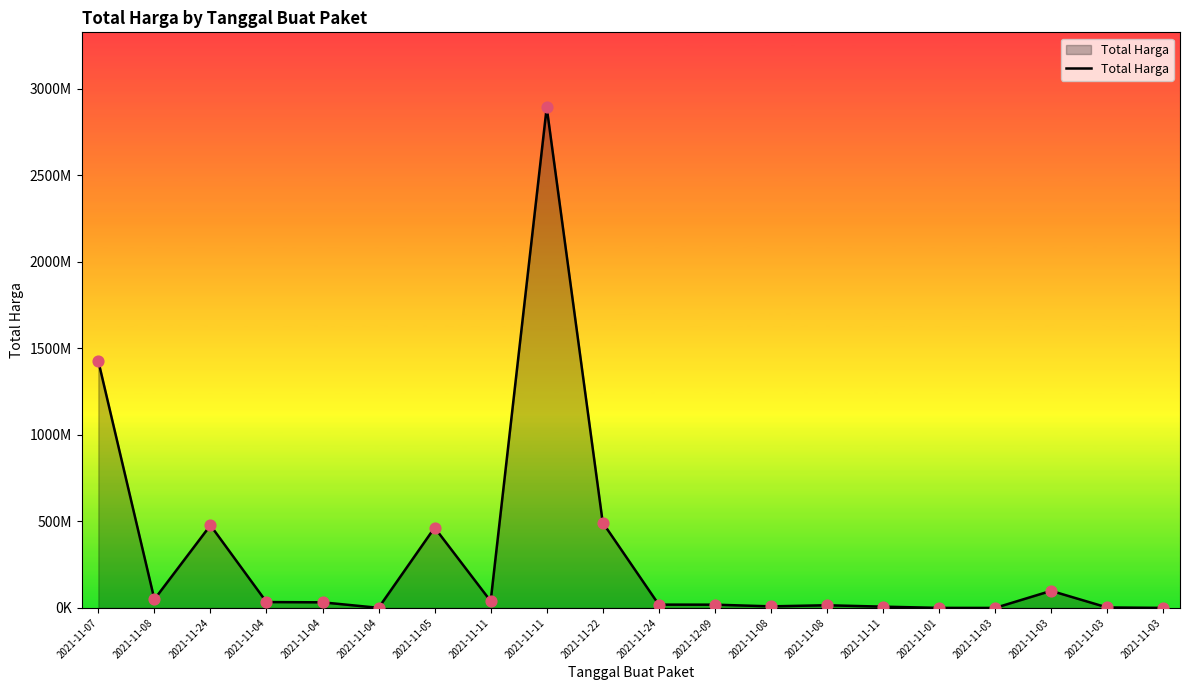

Approximately how many times larger is the value at 2021-11-03 compared to 2021-11-01?

8.3